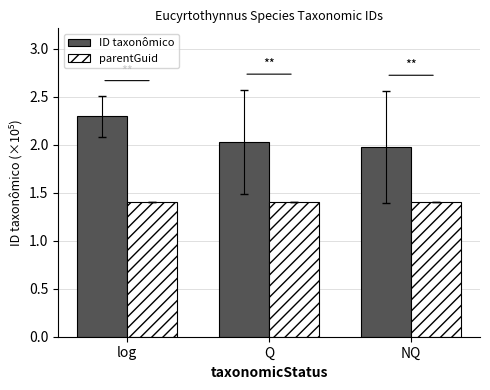

Rank the series at log from highest to lowest value.

ID taxonômico, parentGuid